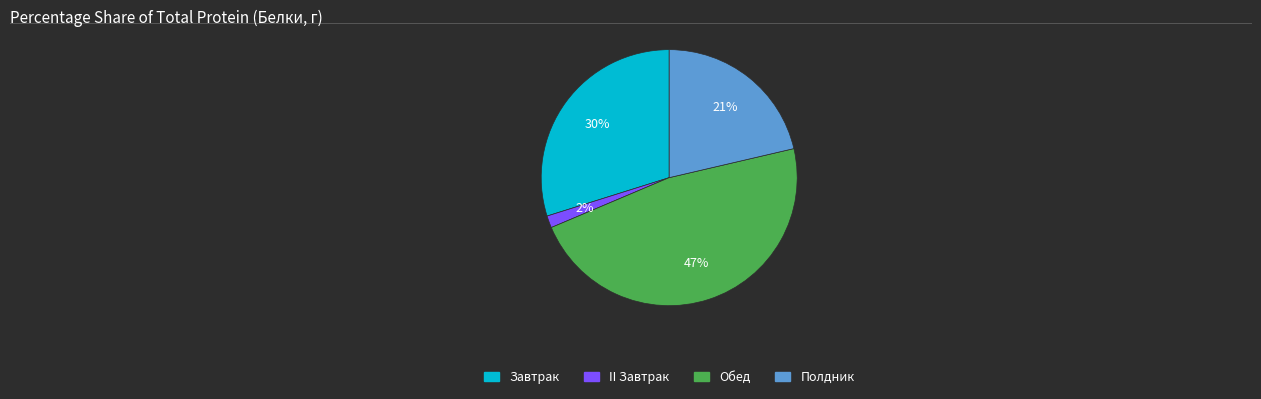

Is there a majority slice in this chart?

No